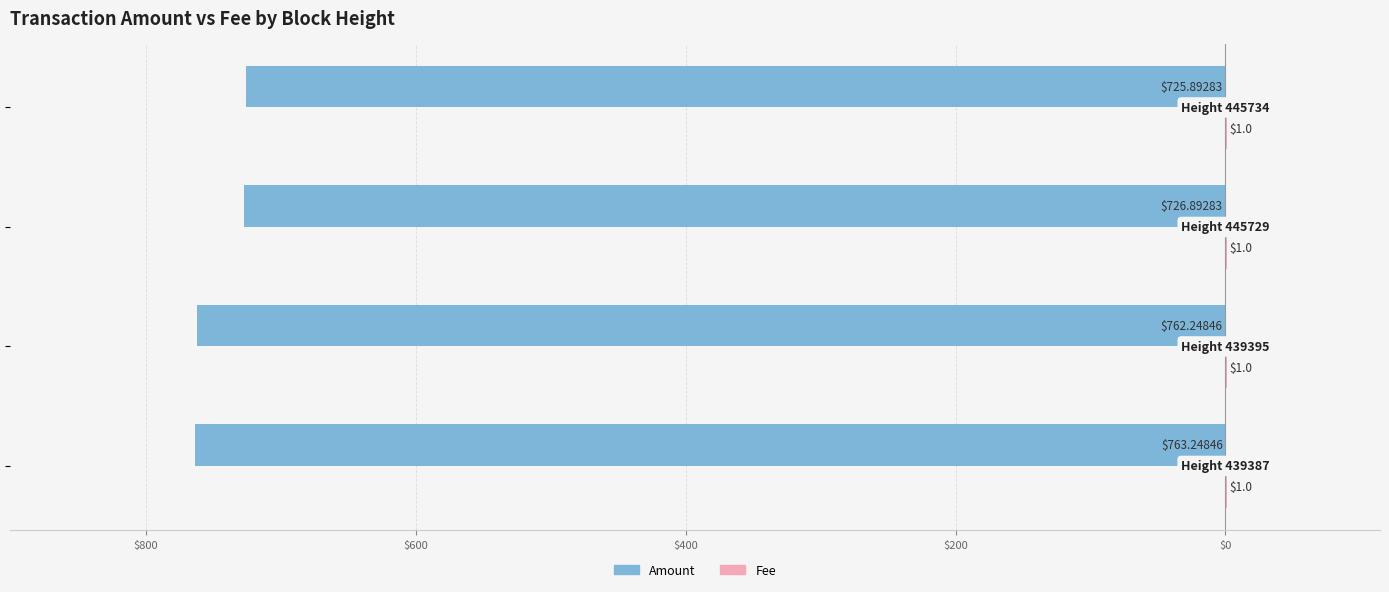

What is the average value of the Amount series?

-744.6